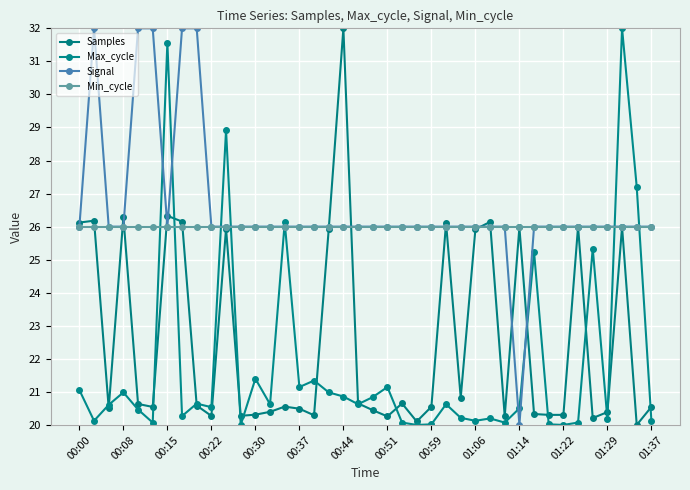

Is this an area chart (filled region under the line)?

No